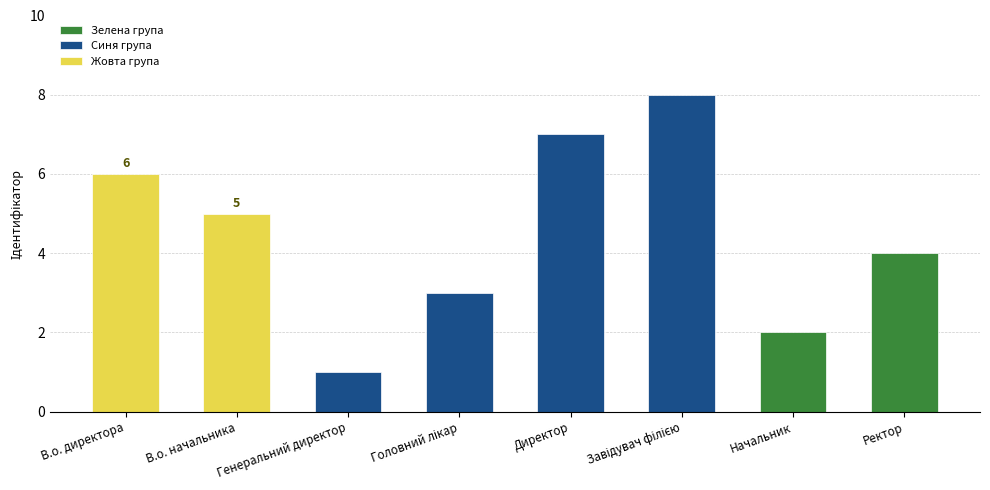

The value at В.о. начальника is 5. True or false?

True